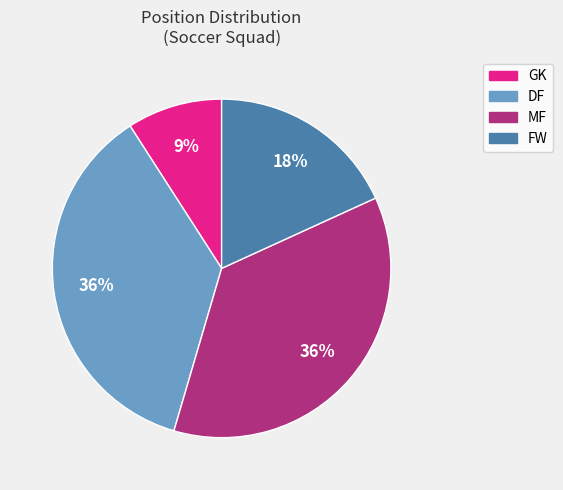

To the nearest percent, what is the difference between the GK and DF slice percentages?

27%